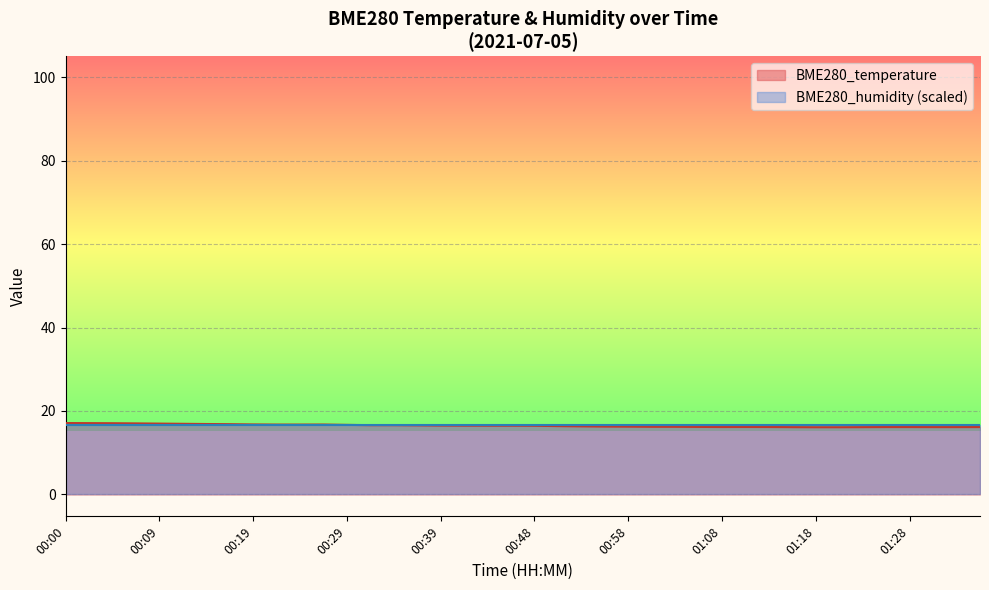

What is the ratio of the value at 01:15 to the value at 01:33?

1.0